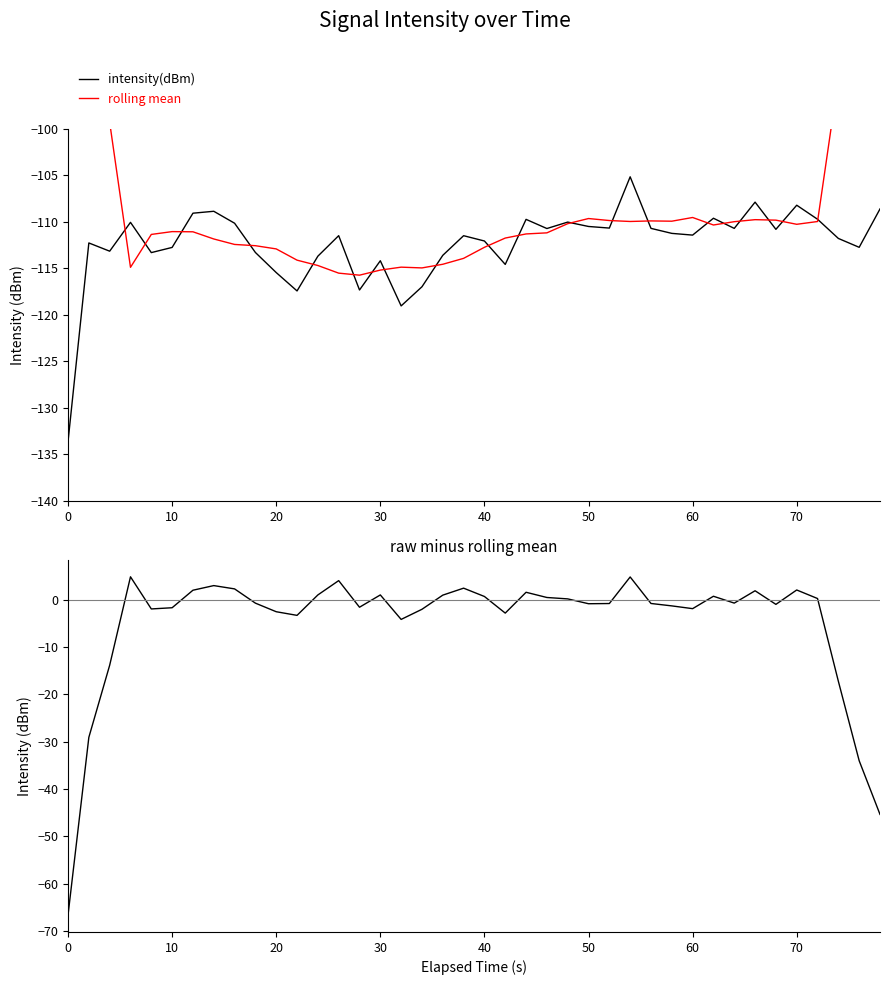

What is the minimum value for intensity(dBm)?

-133.6